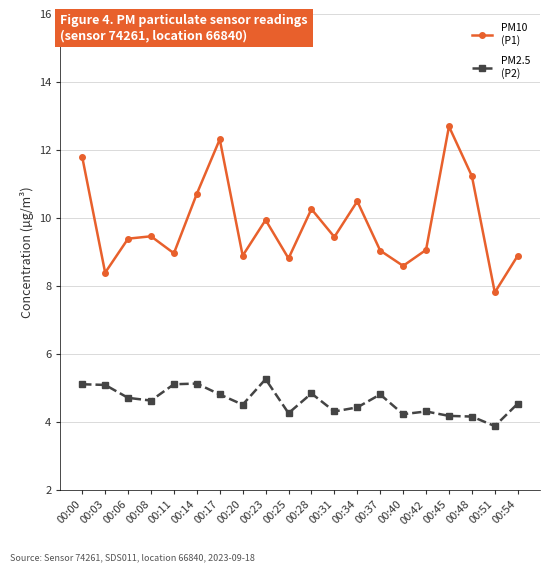

Which category has the lowest value across all series?

00:51